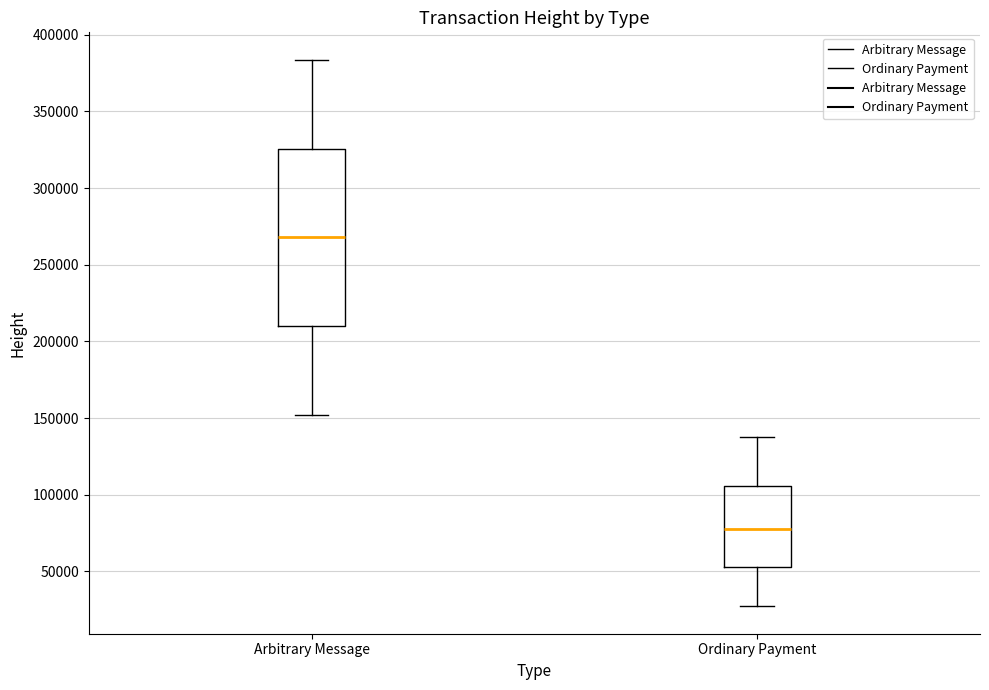

Reading left to right, transcribe this box plot: for each box, give where its median line is, the range the box spans, and where its two whiskers end, as read against the y-axis. The values are not printed on the chart, so give them approximately, as read against the axis.

Arbitrary Message: median 270000, box 210000 to 325000, whiskers 150000 to 385000
Ordinary Payment: median 75000, box 55000 to 105000, whiskers 25000 to 135000